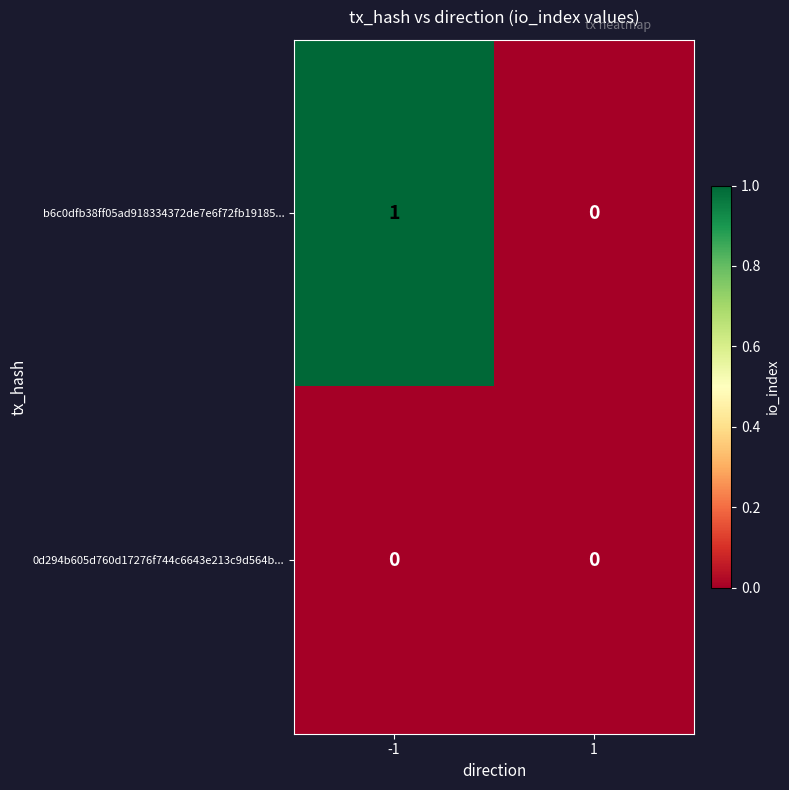

Reading right to left, transcribe all the data shown in this chart.

b6c0dfb38ff05ad918334372de7e6f72fb19185...: 1=0	-1=1
0d294b605d760d17276f744c6643e213c9d564b...: 1=0	-1=0